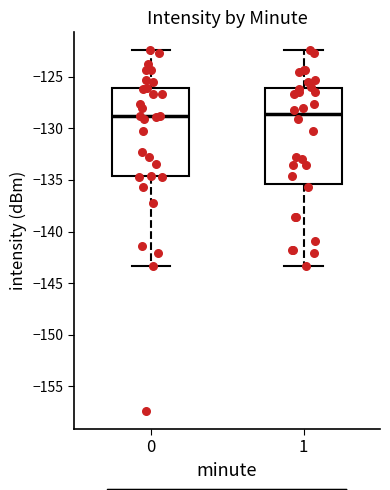

Reading left to right, read every box against the y-axis: the position of its median line, the range the box covers, and the ends of its whiskers. The values are not printed on the chart, so give them approximately, as read against the axis.

0: median -129.0, box -134.5 to -126.0, whiskers -143.5 to -122.5
1: median -128.5, box -135.5 to -126.0, whiskers -143.5 to -122.5